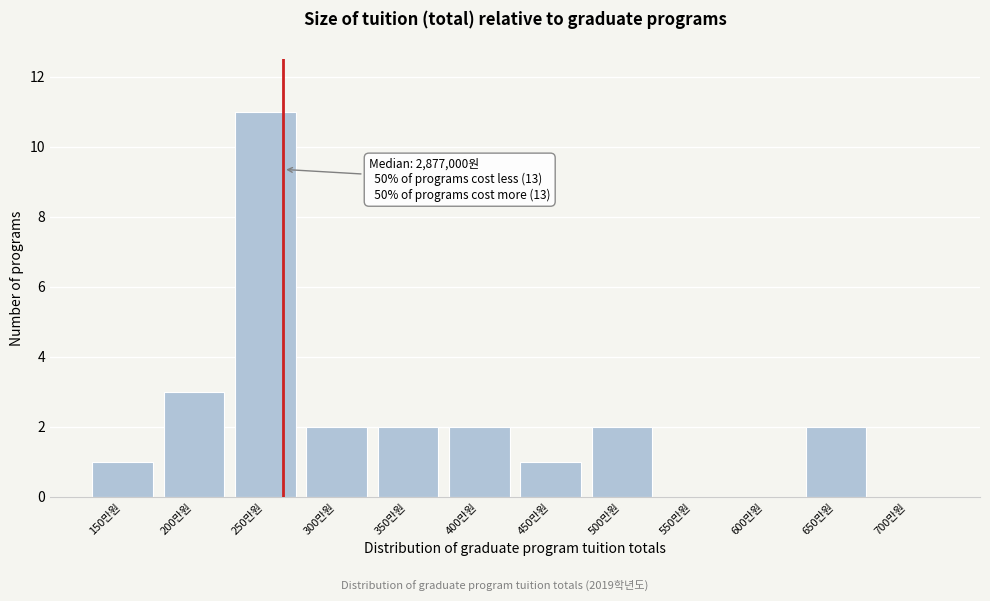

Reading left to right, list all the values displayed in this chart.

150만원=1	200만원=3	250만원=11	300만원=2	350만원=2	400만원=2	450만원=1	500만원=2	550만원=0	600만원=0	650만원=2	700만원=0